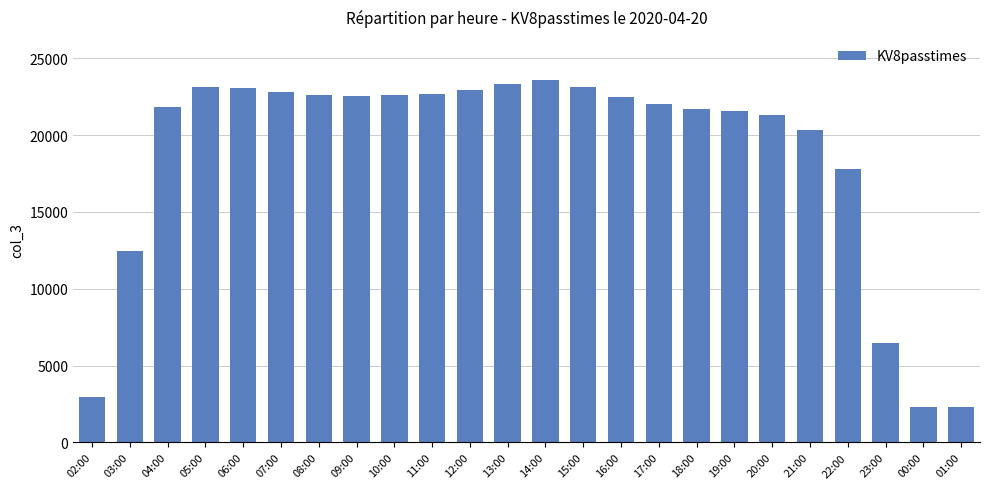

What is the greatest value displayed?

23553